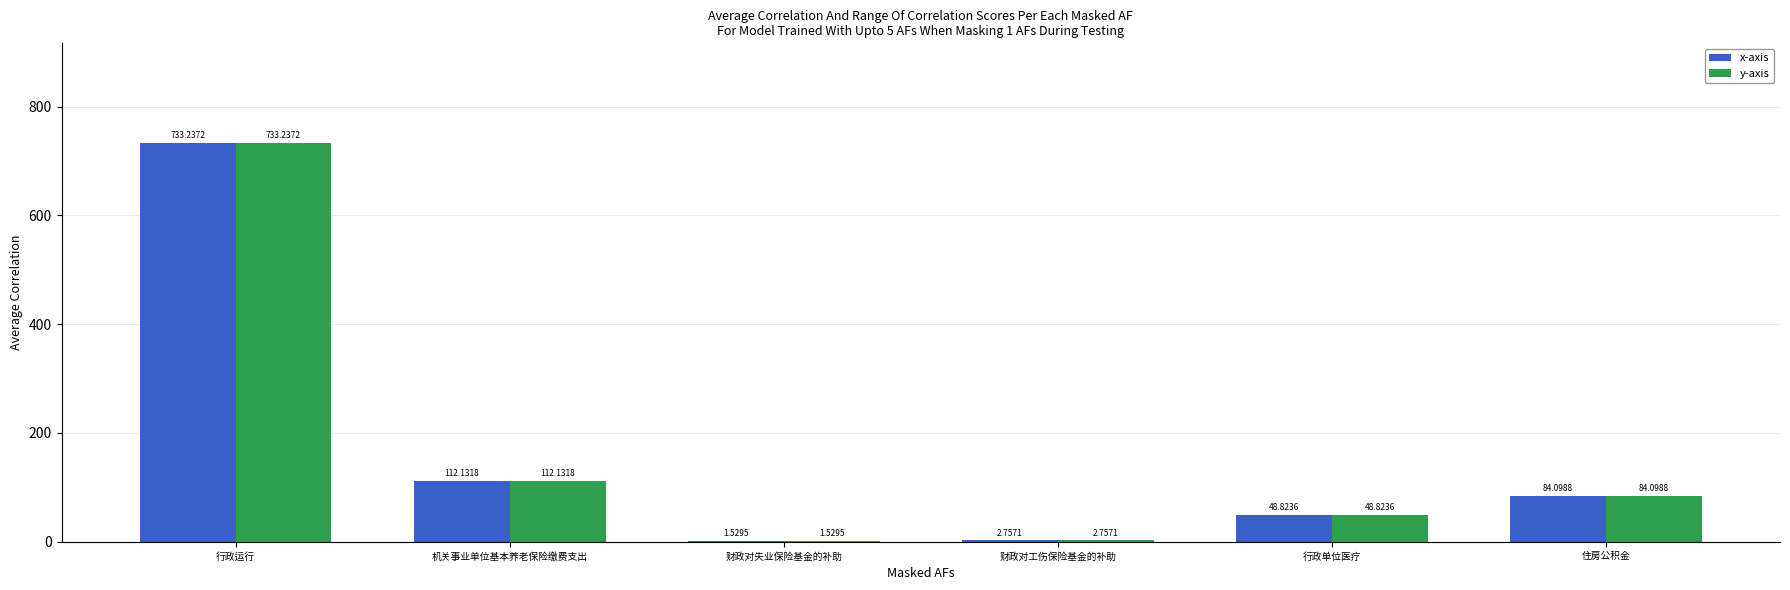

The y-axis series shows 17.3 at 住房公积金. True or false?

False